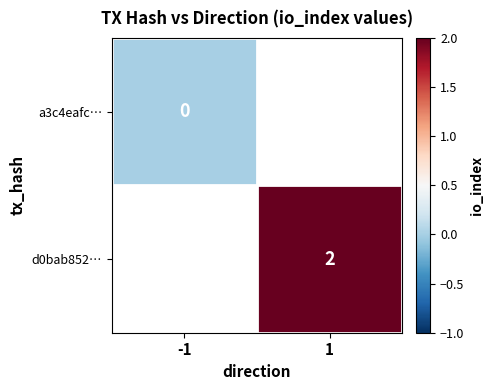

True or false: d0bab852… has a value of 2 at 1.

True